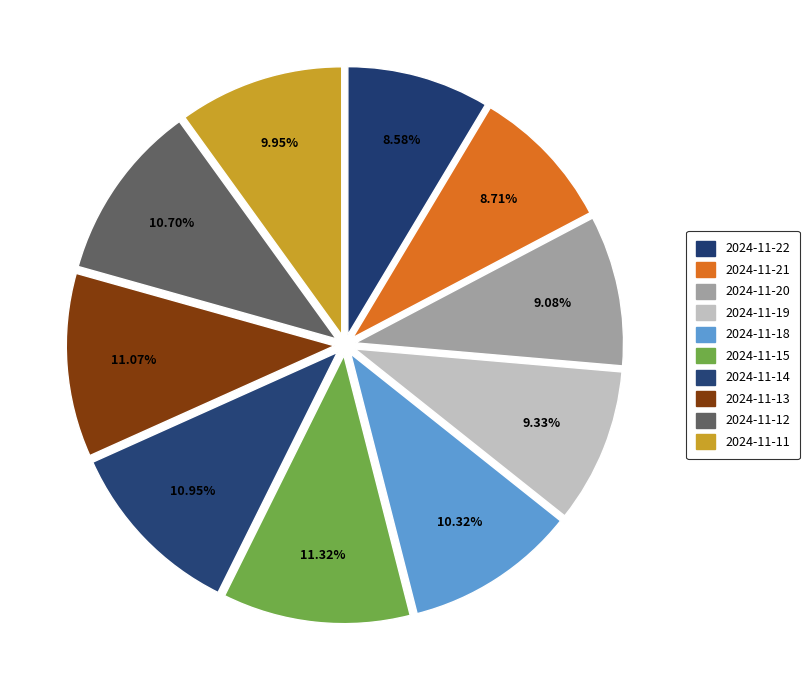

Combined, do 2024-11-19 and 2024-11-12 account for over 50%?

No